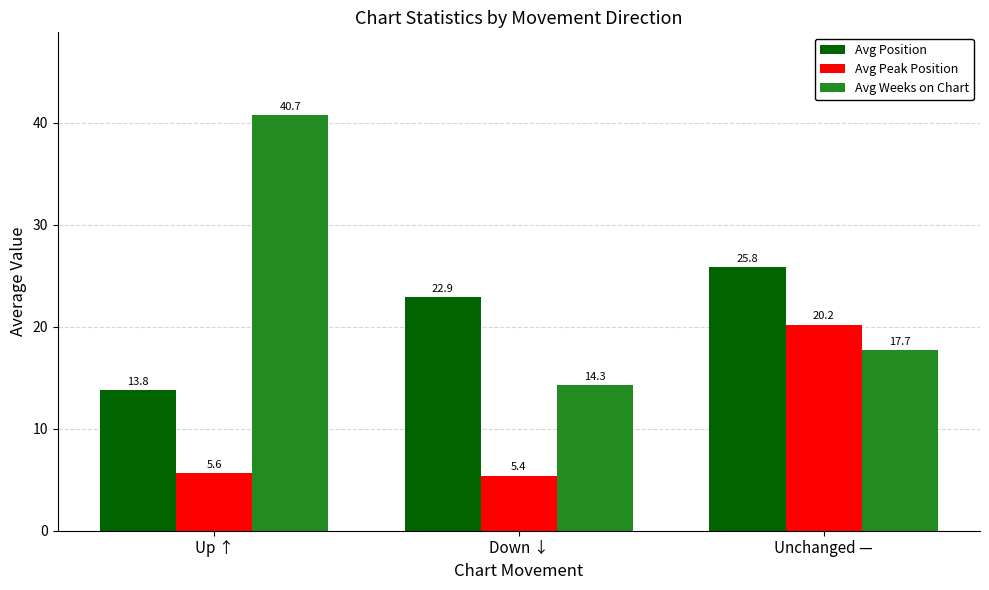

What is the label of the 2nd bar from the left?

Down ↓